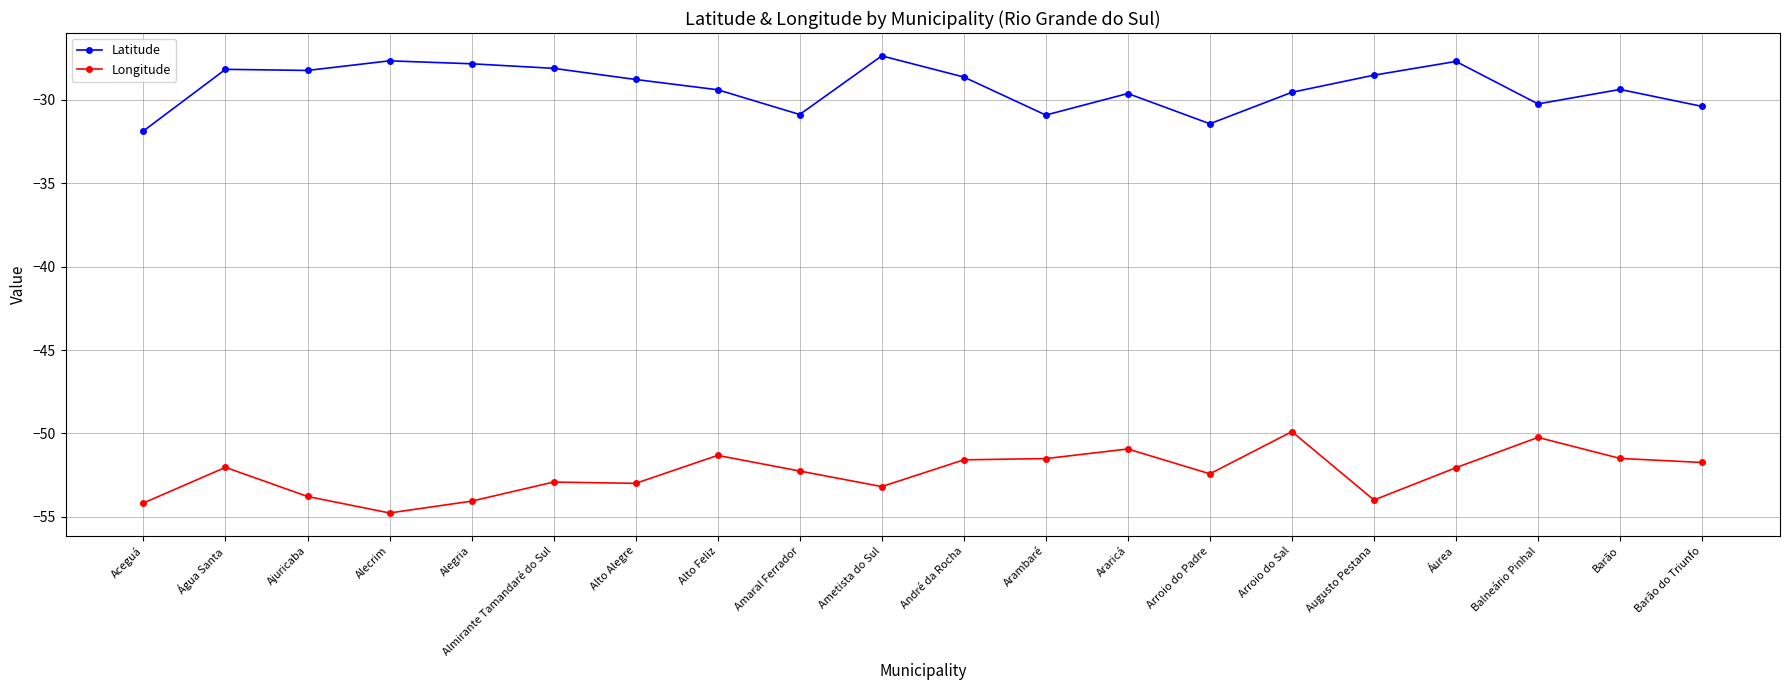

What is the spread (max minus min) of values at Áurea?

24.4